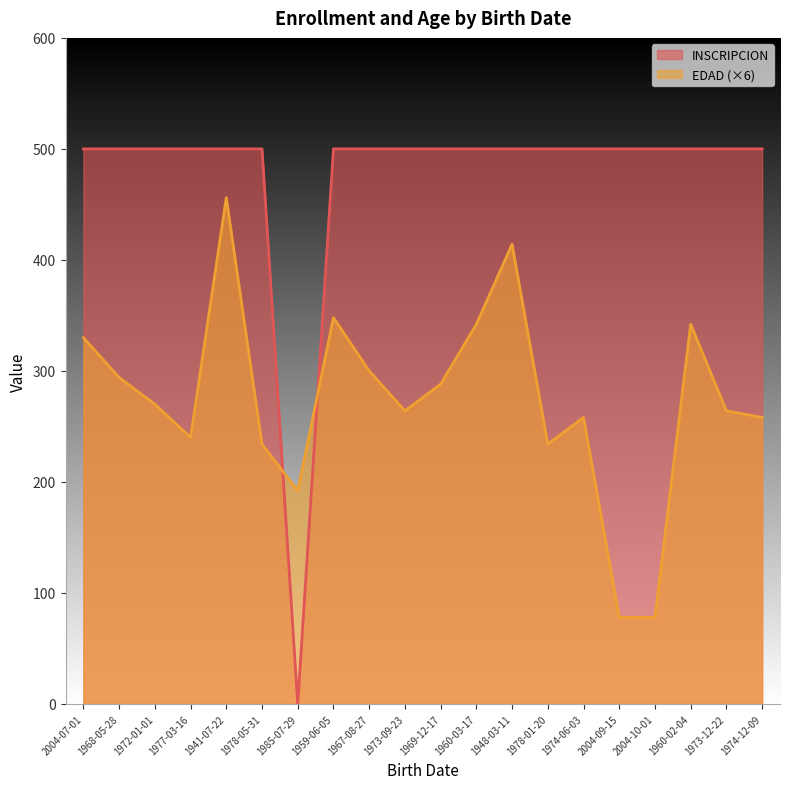

Read the INSCRIPCION value at 1973-09-23.

500